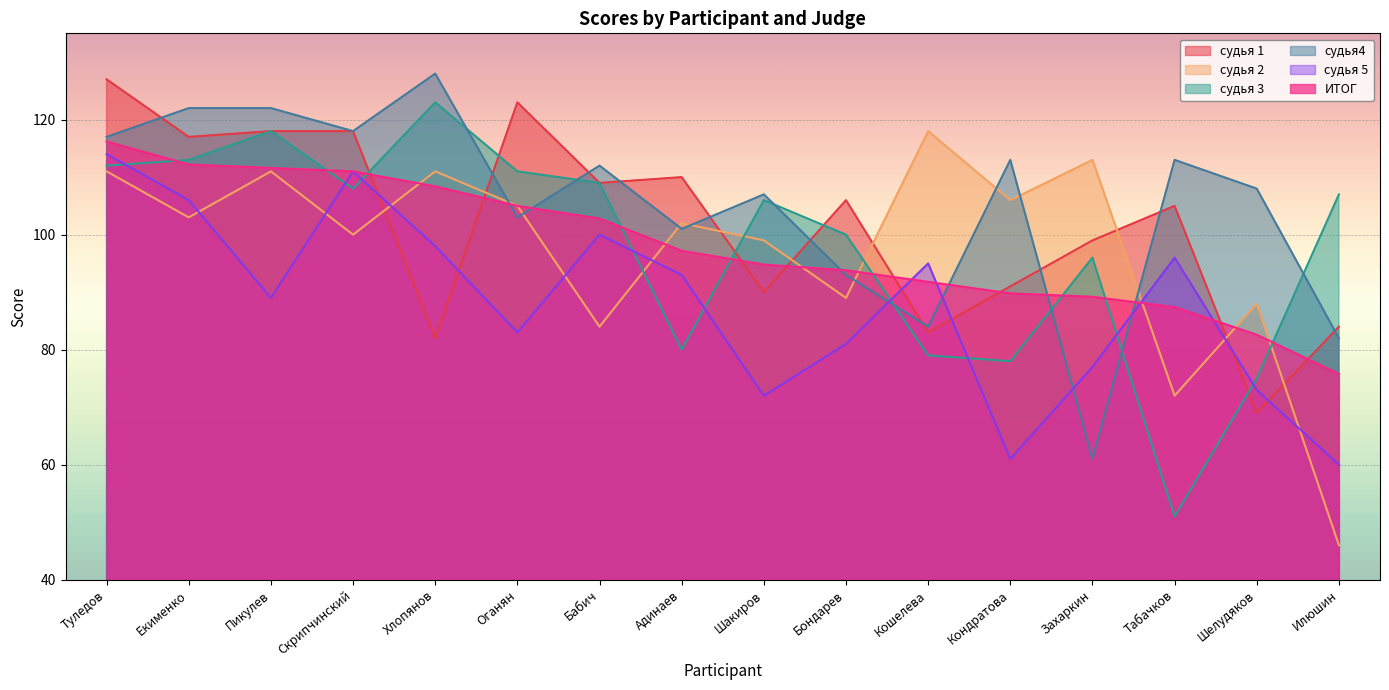

Reading left to right, what are all the values shown in this chart?

судья 1: Туледов=127.0	Екименко=117.0	Пикулев=118.0	Скрипчинский=118.0	Хлопянов=82.0	Оганян=123.0	Бабич=109.0	Адинаев=110.0	Шакиров=90.0	Бондарев=106.0	Кошелева=83.0	Кондратова=91.0	Захаркин=99.0	Табачков=105.0	Шелудяков=69.0	Илюшин=84.0
судья 2: Туледов=111.0	Екименко=103.0	Пикулев=111.0	Скрипчинский=100.0	Хлопянов=111.0	Оганян=105.0	Бабич=84.0	Адинаев=102.0	Шакиров=99.0	Бондарев=89.0	Кошелева=118.0	Кондратова=106.0	Захаркин=113.0	Табачков=72.0	Шелудяков=88.0	Илюшин=46.0
судья 3: Туледов=112.0	Екименко=113.0	Пикулев=118.0	Скрипчинский=108.0	Хлопянов=123.0	Оганян=111.0	Бабич=109.0	Адинаев=80.0	Шакиров=106.0	Бондарев=100.0	Кошелева=79.0	Кондратова=78.0	Захаркин=96.0	Табачков=51.0	Шелудяков=75.0	Илюшин=107.0
судья4: Туледов=117.0	Екименко=122.0	Пикулев=122.0	Скрипчинский=118.0	Хлопянов=128.0	Оганян=103.0	Бабич=112.0	Адинаев=101.0	Шакиров=107.0	Бондарев=93.0	Кошелева=84.0	Кондратова=113.0	Захаркин=61.0	Табачков=113.0	Шелудяков=108.0	Илюшин=82.0
судья 5: Туледов=114.0	Екименко=106.0	Пикулев=89.0	Скрипчинский=111.0	Хлопянов=98.0	Оганян=83.0	Бабич=100.0	Адинаев=93.0	Шакиров=72.0	Бондарев=81.0	Кошелева=95.0	Кондратова=61.0	Захаркин=77.0	Табачков=96.0	Шелудяков=73.0	Илюшин=60.0
ИТОГ: Туледов=116.2	Екименко=112.2	Пикулев=111.6	Скрипчинский=111.0	Хлопянов=108.4	Оганян=105.0	Бабич=102.8	Адинаев=97.2	Шакиров=94.8	Бондарев=93.8	Кошелева=91.8	Кондратова=89.8	Захаркин=89.2	Табачков=87.4	Шелудяков=82.6	Илюшин=75.8